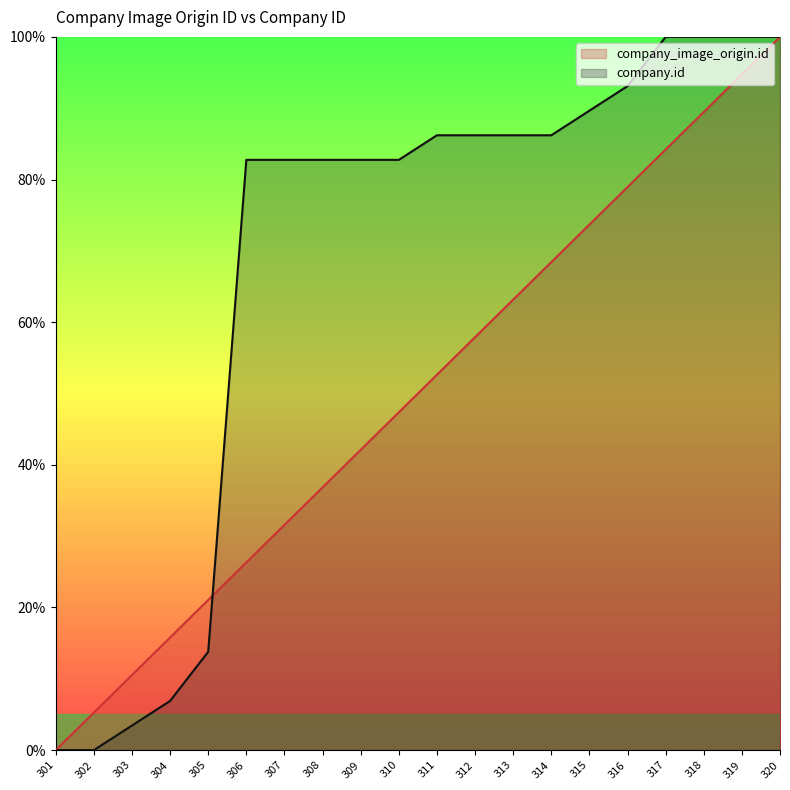

How many distinct data groups are displayed?

2